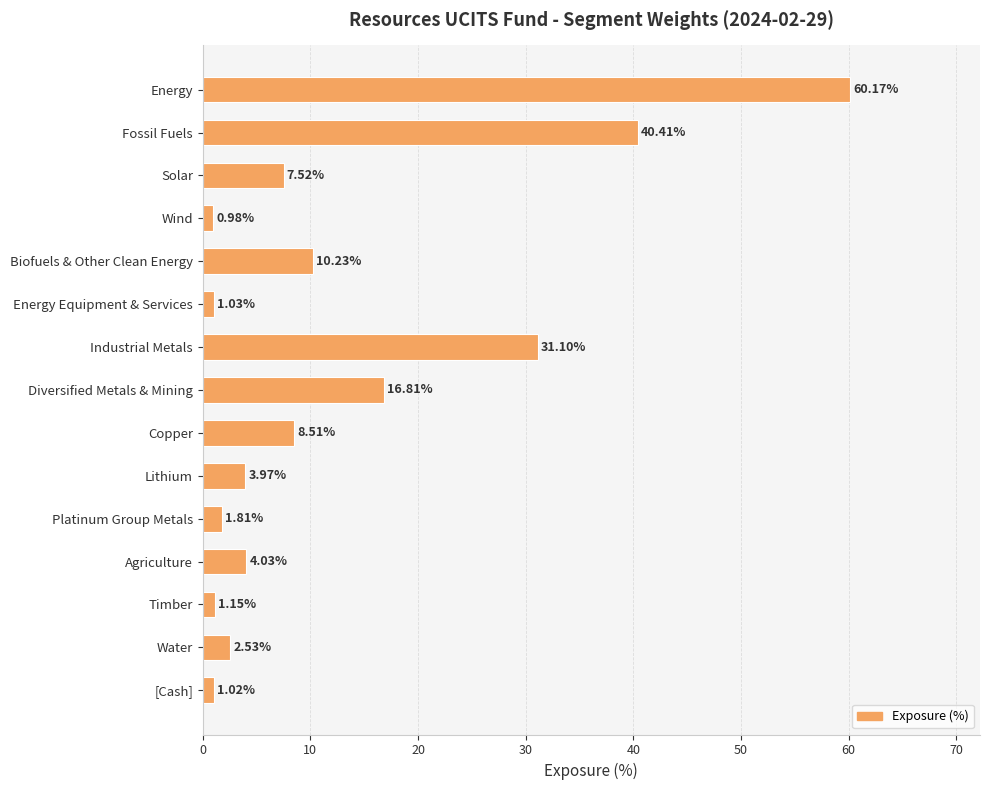

Which category has the lowest value across all series?

Wind